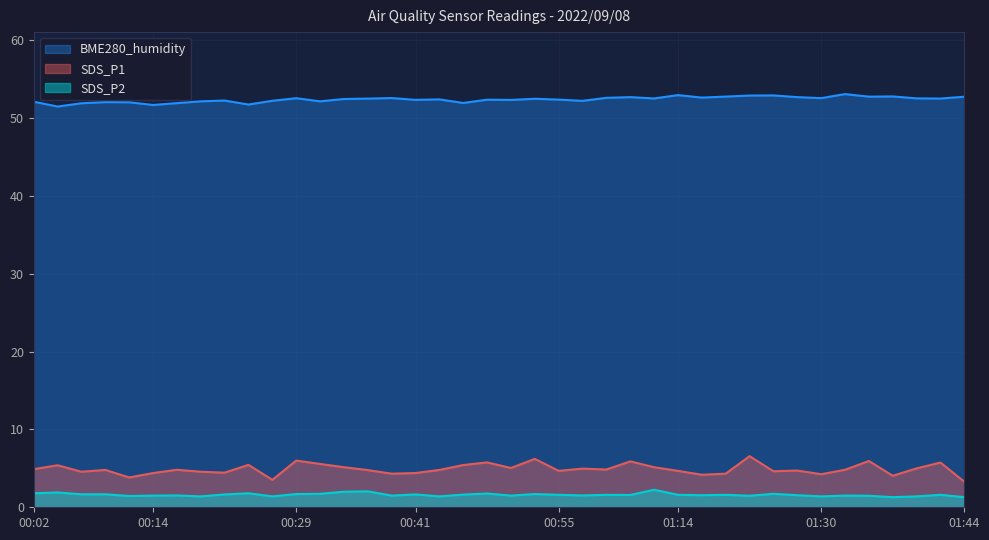

Rank the series at 01:39 from highest to lowest value.

BME280_humidity, SDS_P1, SDS_P2